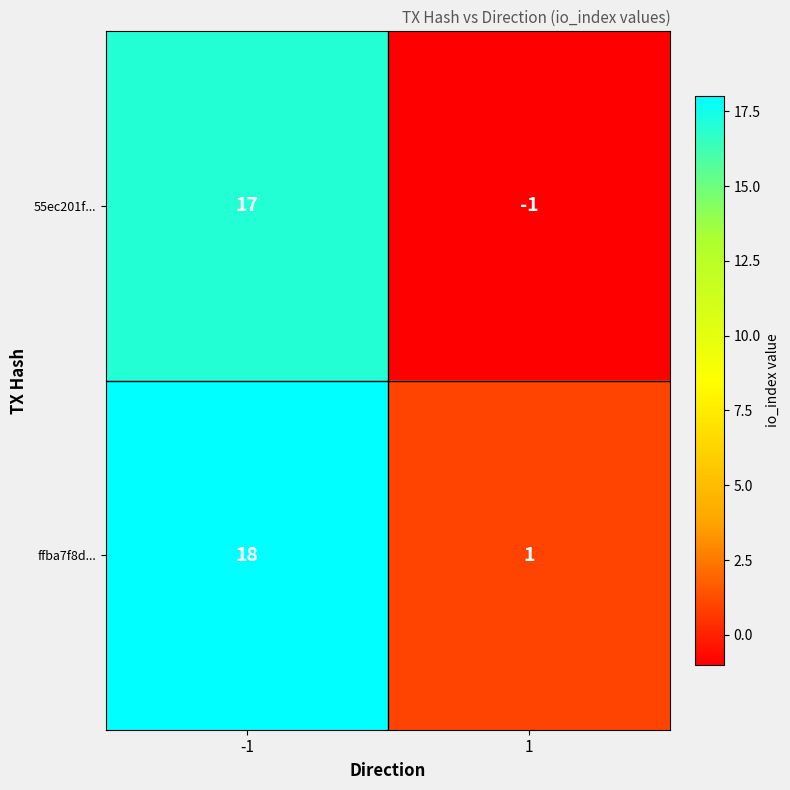

What is the maximum value for ffba7f8d...?

18